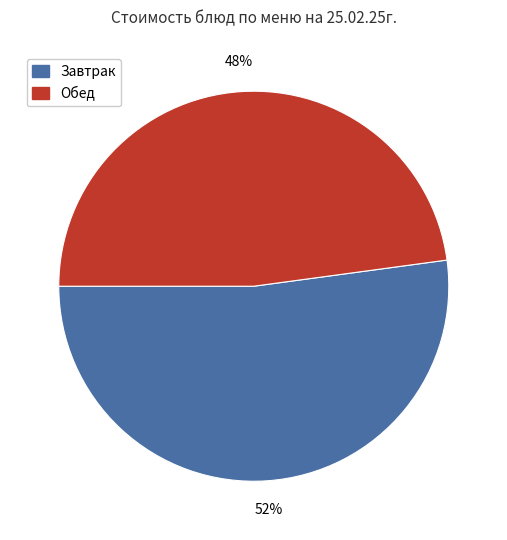

To the nearest percent, what is the average slice percentage?

50%